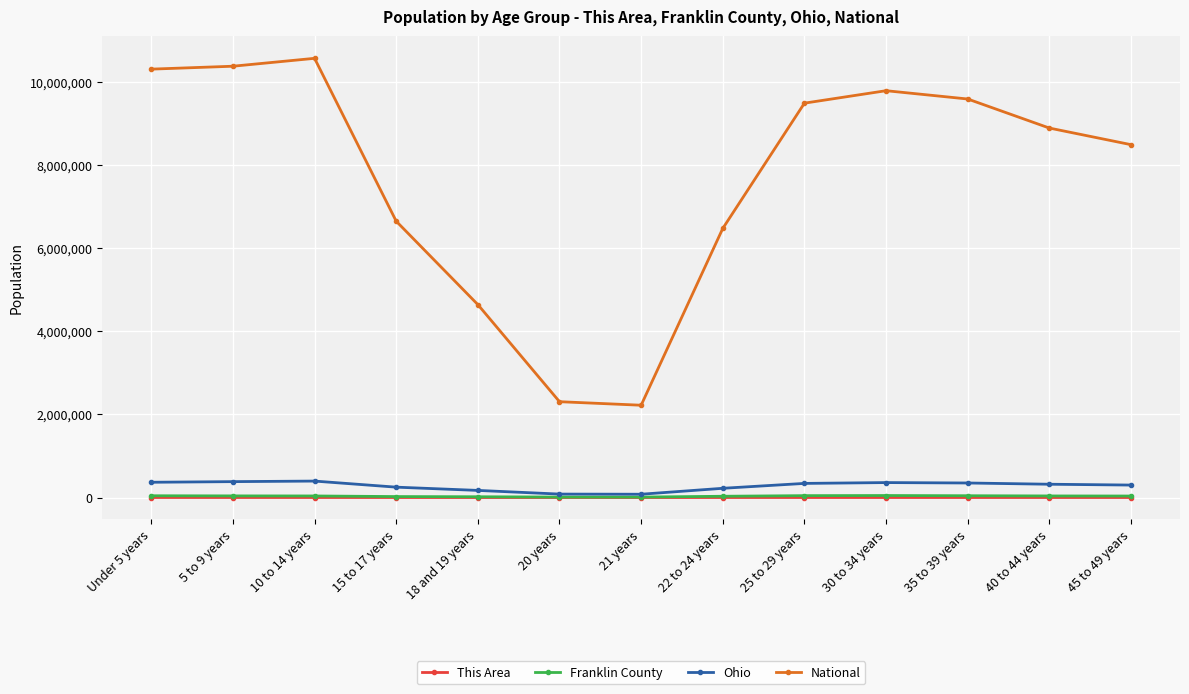

How many interior local peaks does the National series have?

2